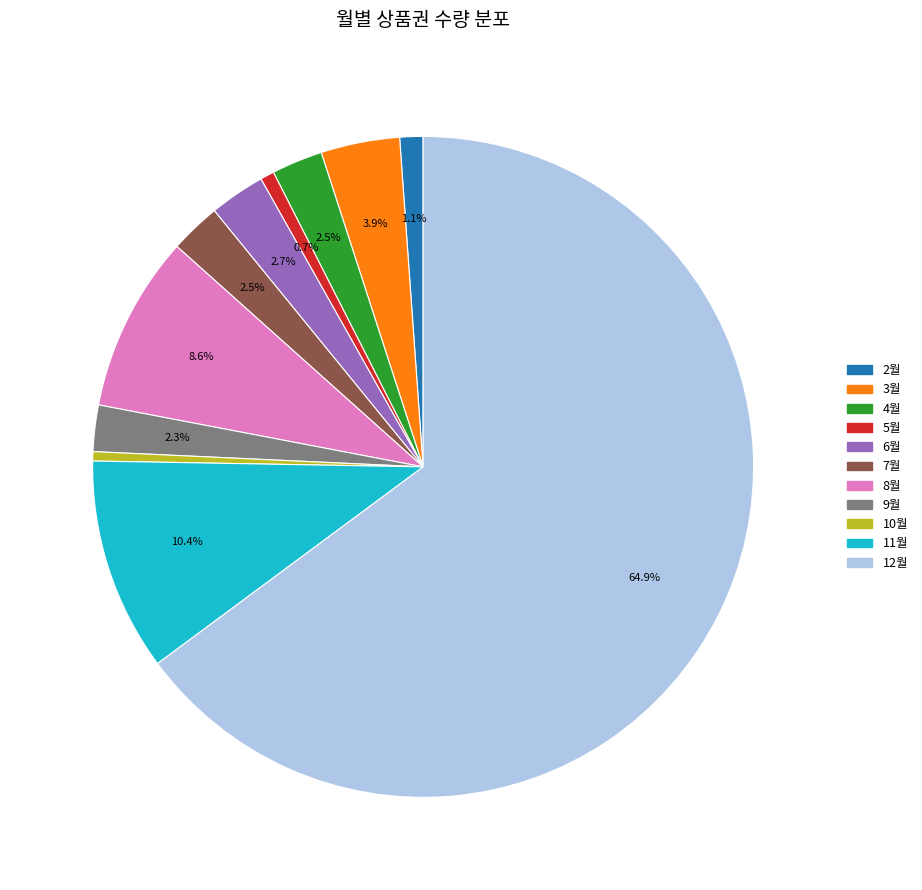

Which has a higher value, 4월 or 2월?

4월